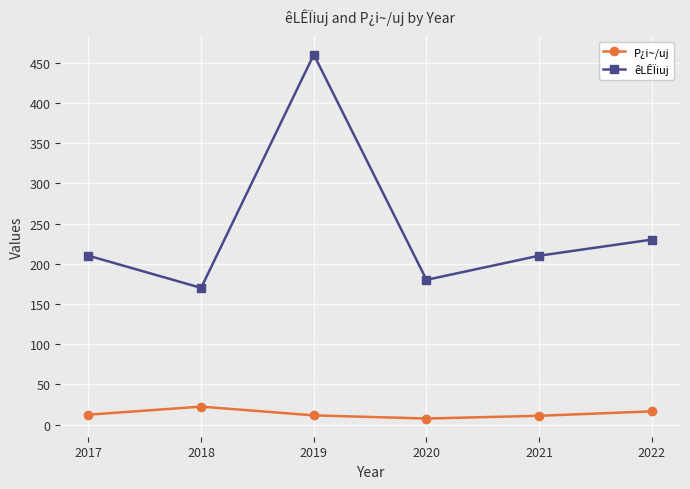

What is the sum of the P¿i~/uj values at 2018 and 2017?

34.8